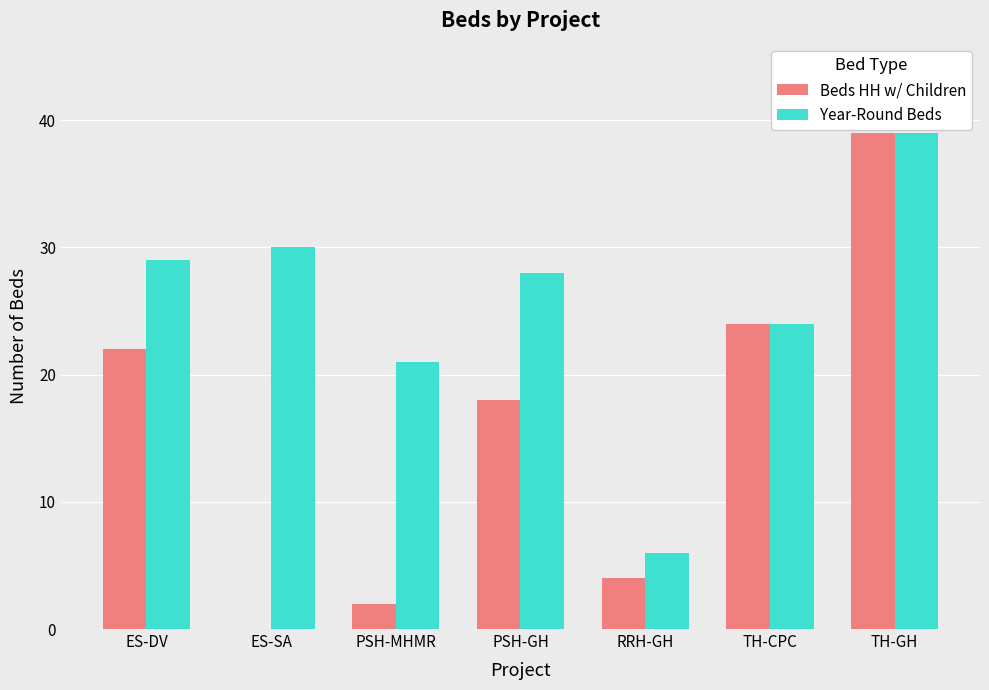

Read the Year-Round Beds value at PSH-MHMR, to the nearest 10.

20